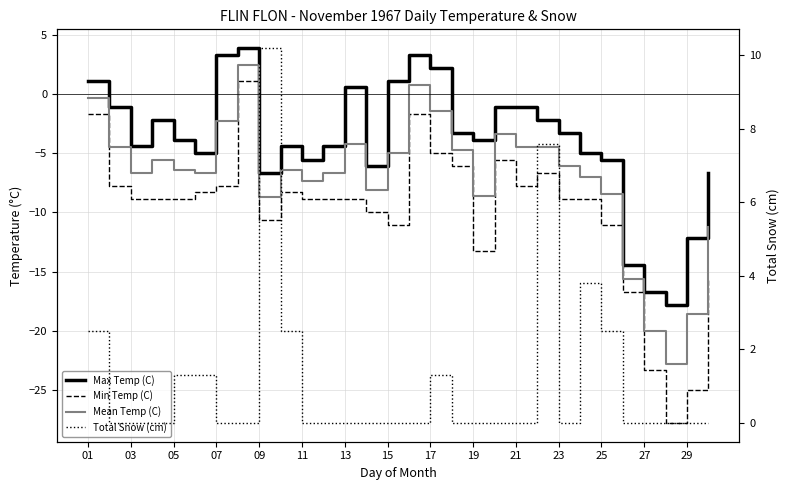

Between 15 and 22, which is larger?

15